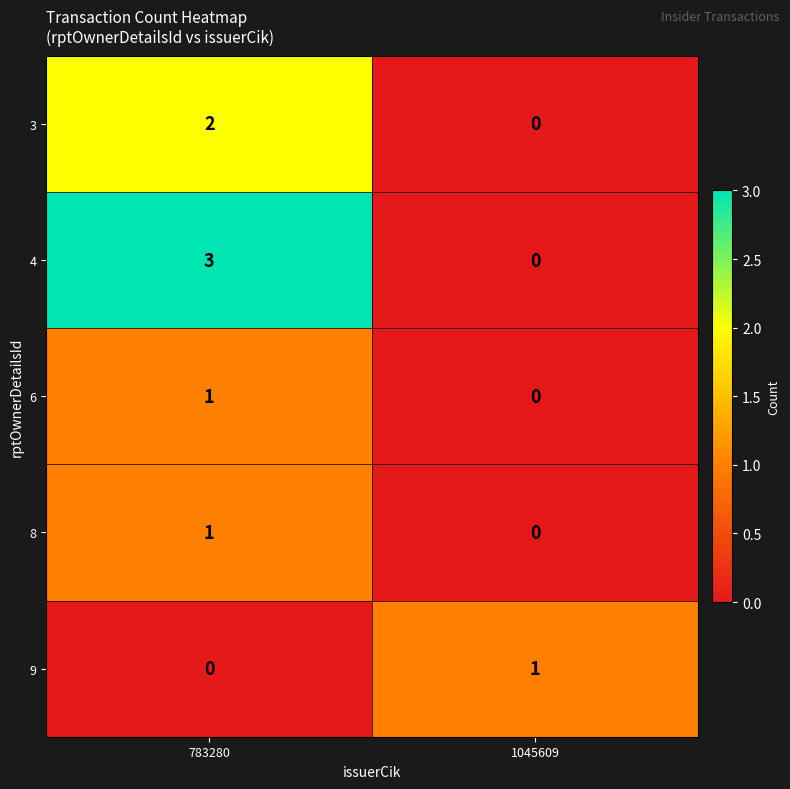

Reading right to left, transcribe all the data shown in this chart.

3: 0	2
4: 0	3
6: 0	1
8: 0	1
9: 1	0